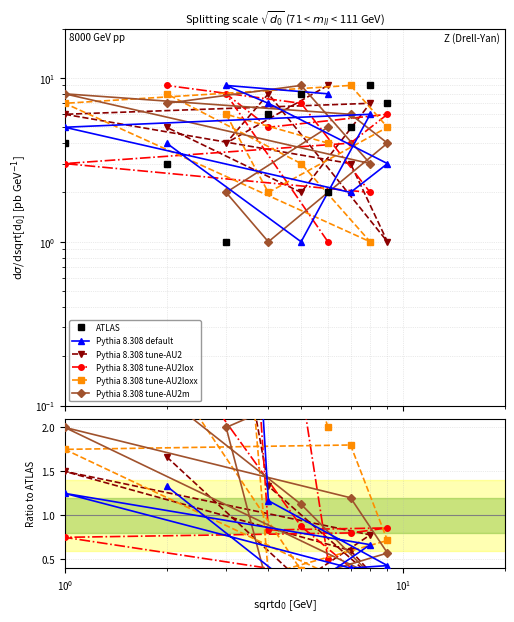

The value of ATLAS at 7 is 14. True or false?

False